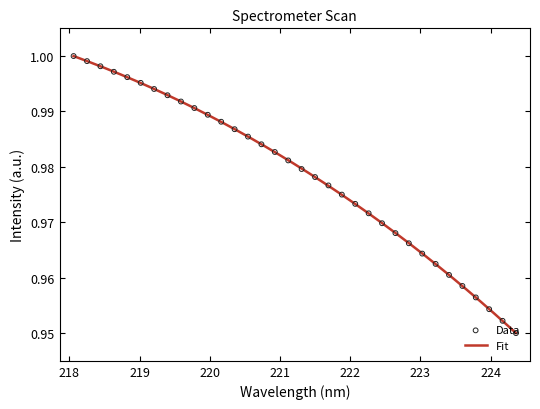

Between 220.5444 and 219.3979, which is larger?

219.3979